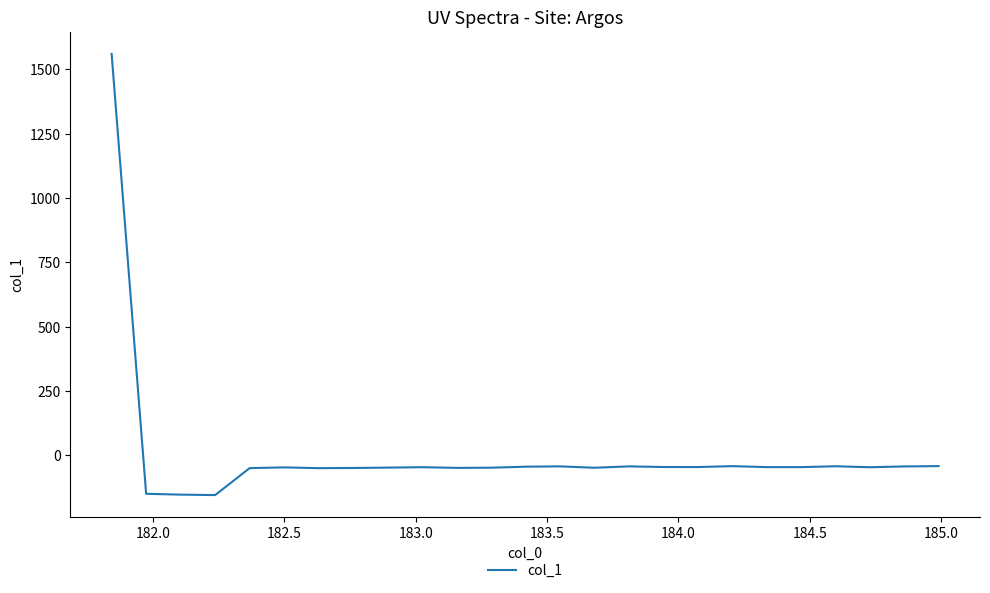

What is the smallest value displayed?

-154.1